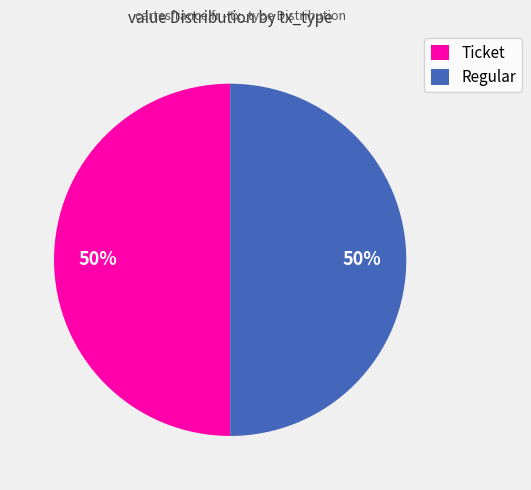

Count the number of slices in the pie.

2